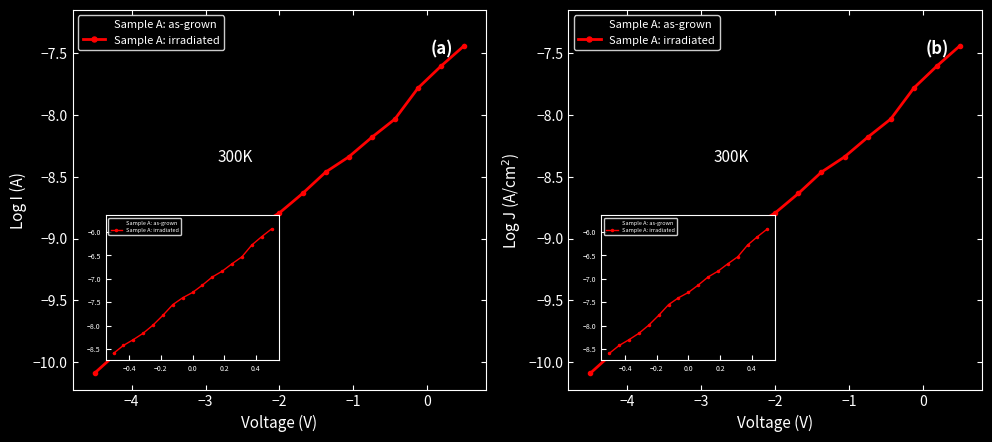

How many categories are shown in the chart?

17